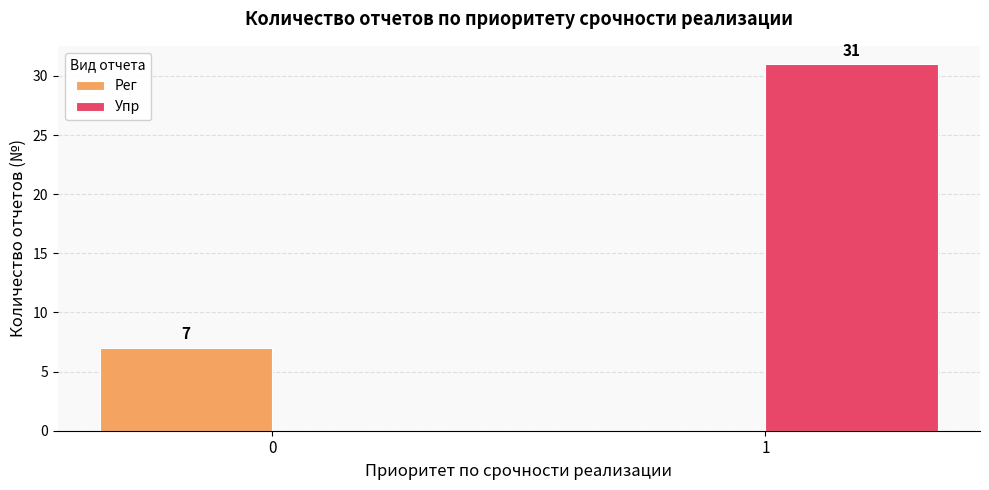

The value of Упр at 1 is 31. True or false?

True